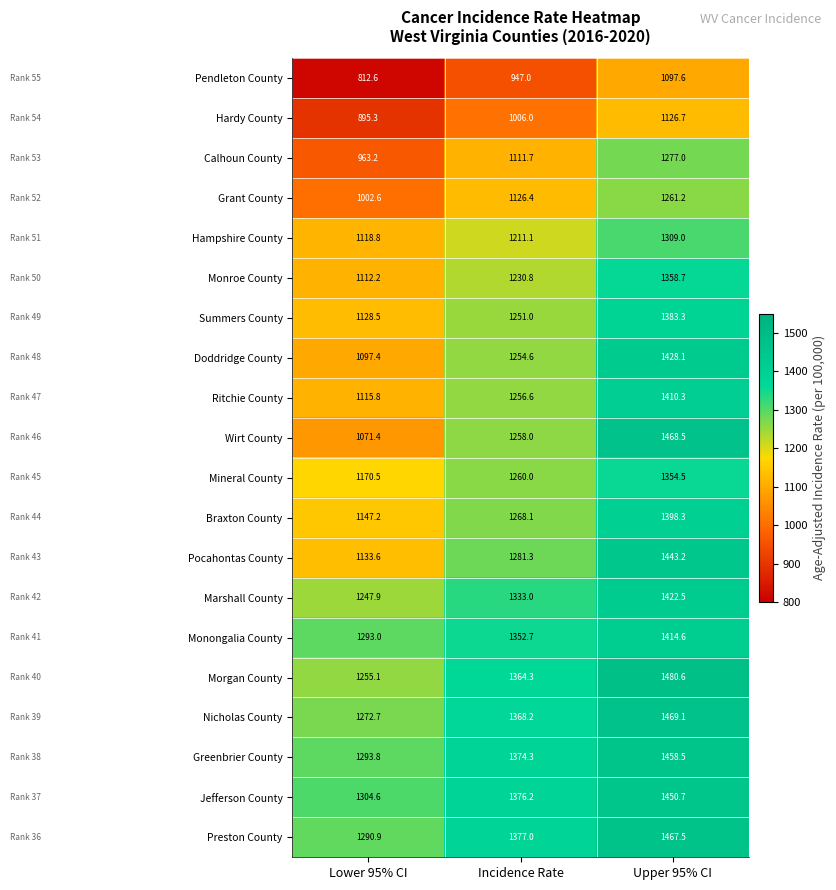

At how many categories does at least one series exceed 818?

3